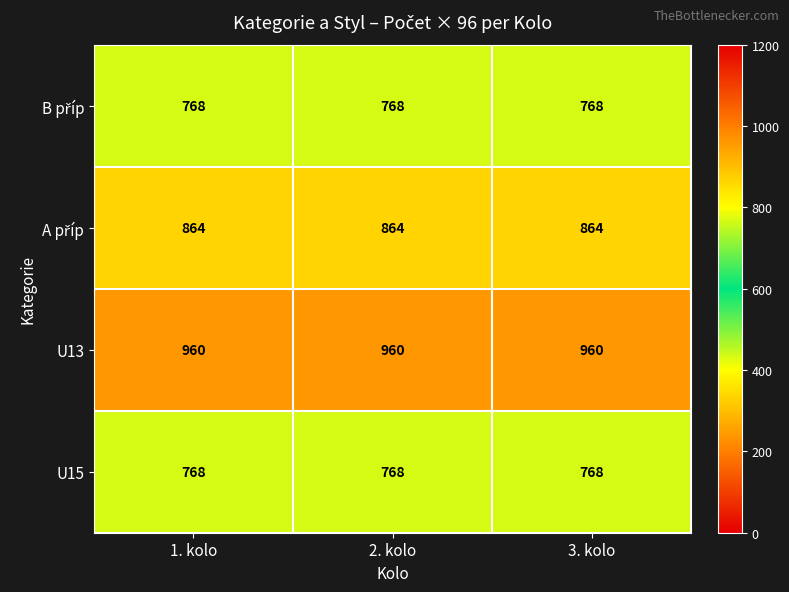

What is the difference between the highest and lowest values at 3. kolo?

192